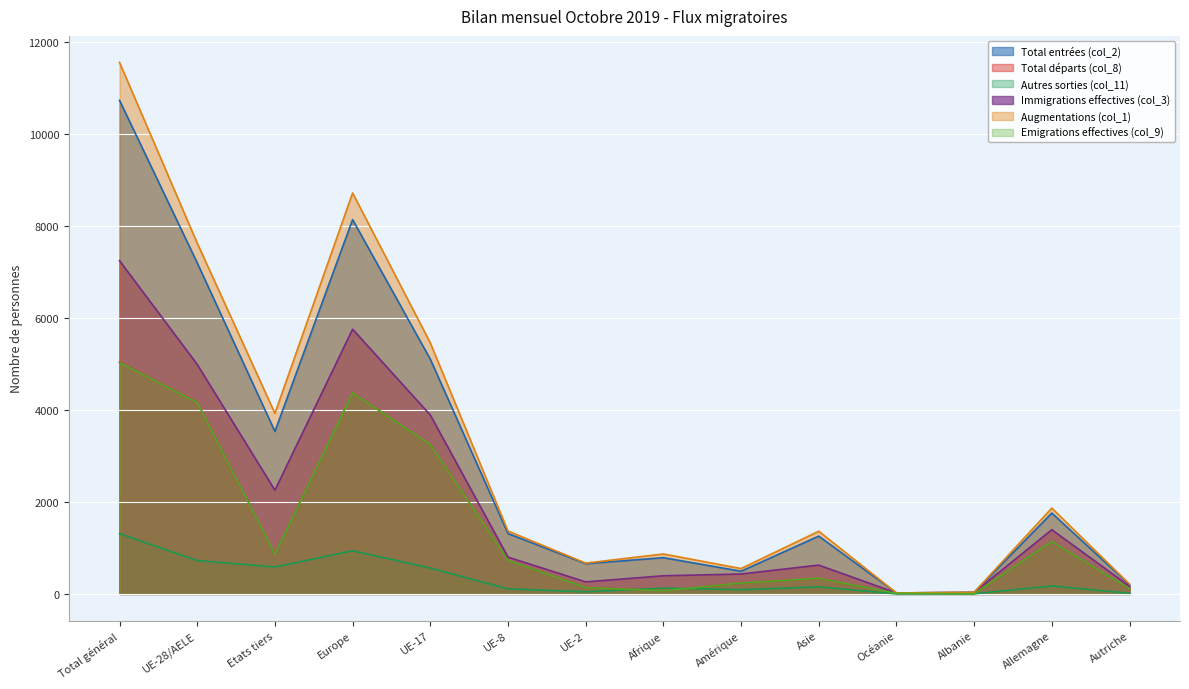

True or false: Emigrations effectives (col_9) and Autres sorties (col_11) cross at least once.

True